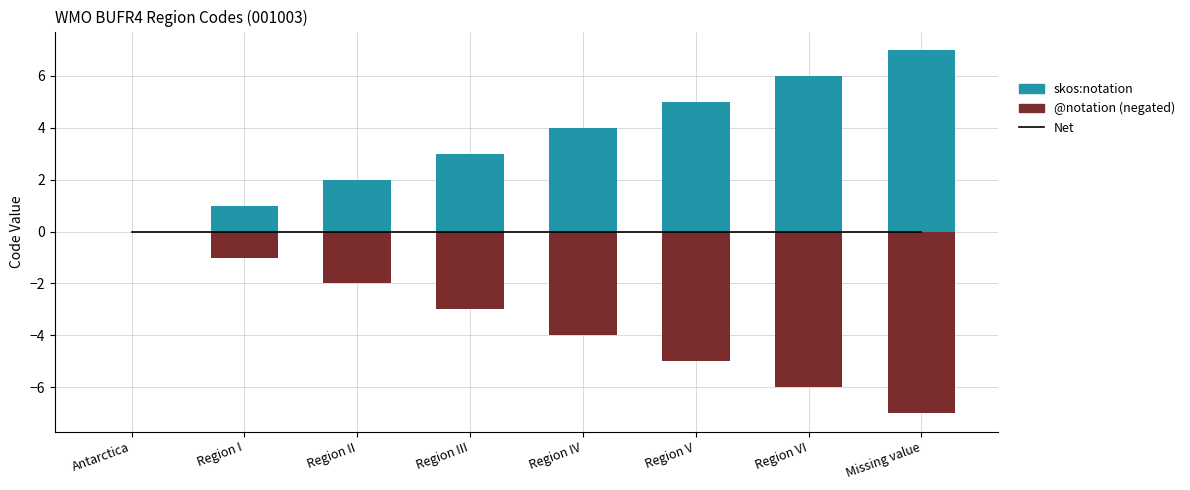

How many @notation (negated) values are between -5 and -1?

5